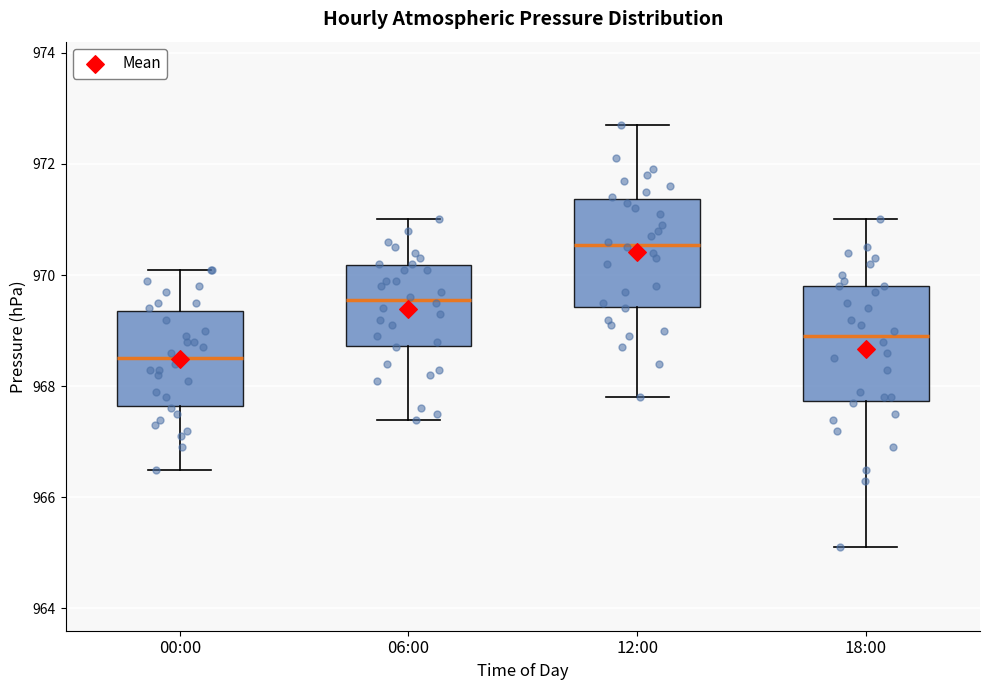

Reading left to right, read every box against the y-axis: the position of its median line, the range the box covers, and the ends of its whiskers. The values are not printed on the chart, so give them approximately, as read against the axis.

00:00: median 968.6, box 967.6 to 969.4, whiskers 966.6 to 970.2
06:00: median 969.6, box 968.8 to 970.2, whiskers 967.4 to 971.0
12:00: median 970.6, box 969.4 to 971.4, whiskers 967.8 to 972.8
18:00: median 969.0, box 967.8 to 969.8, whiskers 965.2 to 971.0